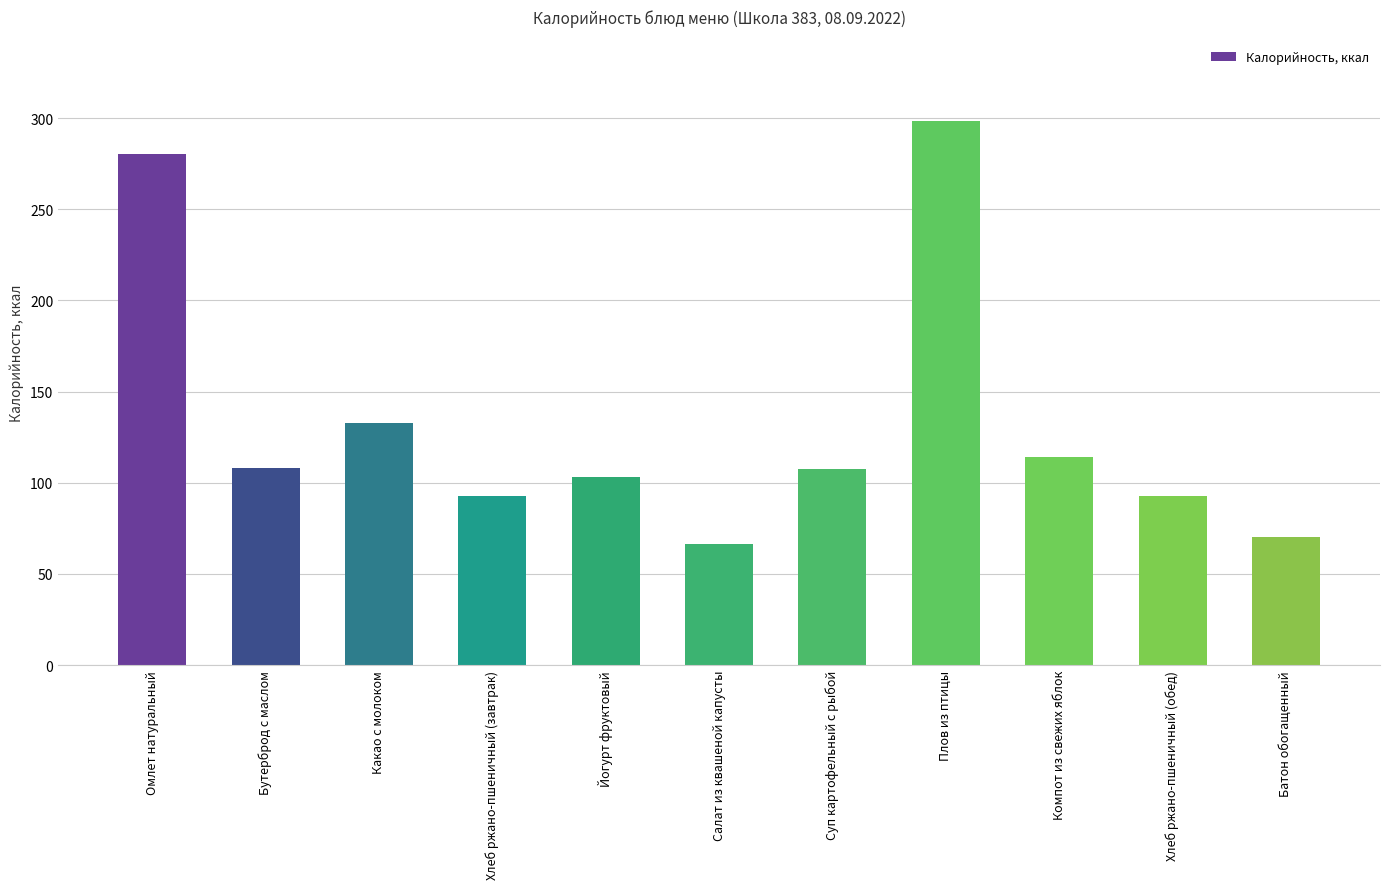

Which has a higher value, Плов из птицы or Хлеб ржано-пшеничный (завтрак)?

Плов из птицы